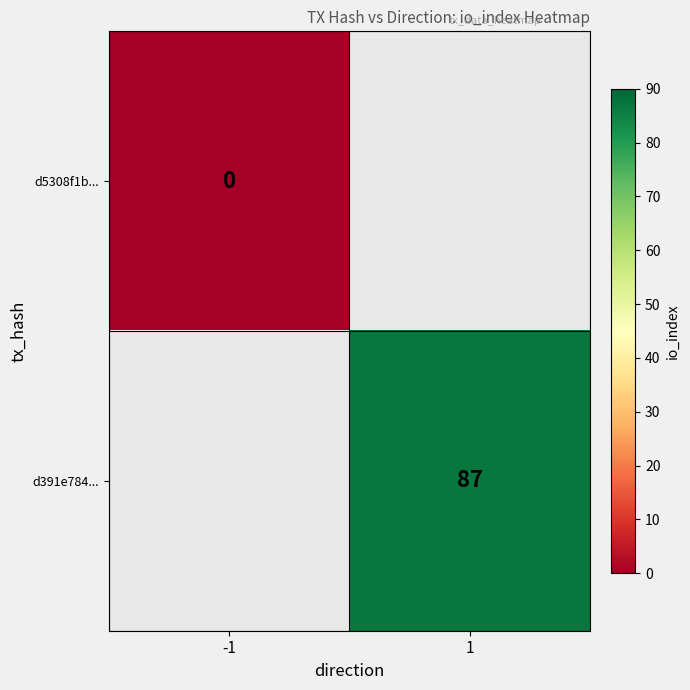

Is it true that d391e784... equals 87 at 1?

True